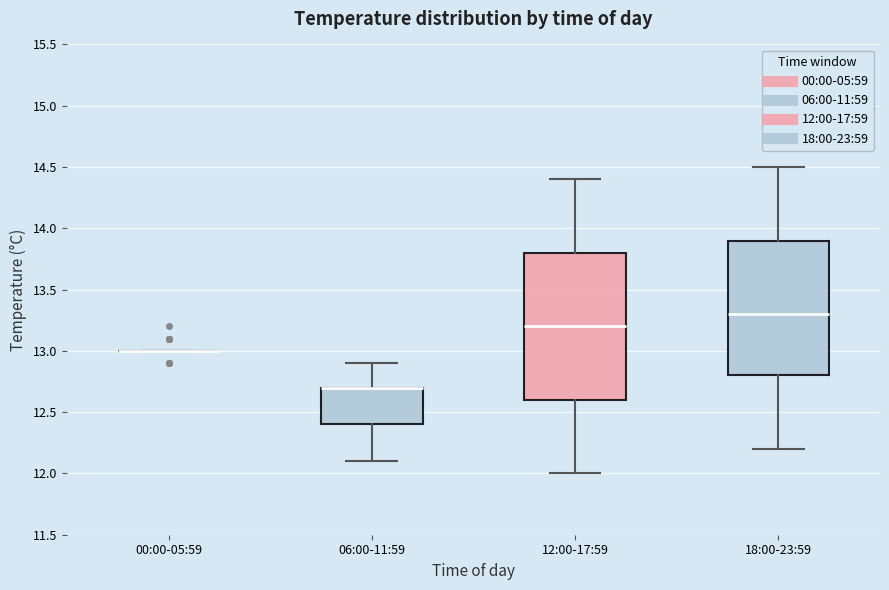

Reading left to right, transcribe this box plot: for each box, give where its median line is, the range the box spans, and where its two whiskers end, as read against the y-axis. The values are not printed on the chart, so give them approximately, as read against the axis.

00:00-05:59: box collapsed to a line at 13.0, whiskers 13.0 to 13.0
06:00-11:59: median 12.7 (drawn on the box's upper edge), box 12.4 to 12.7, whiskers 12.1 to 12.9
12:00-17:59: median 13.2, box 12.6 to 13.8, whiskers 12.0 to 14.4
18:00-23:59: median 13.3, box 12.8 to 13.9, whiskers 12.2 to 14.5